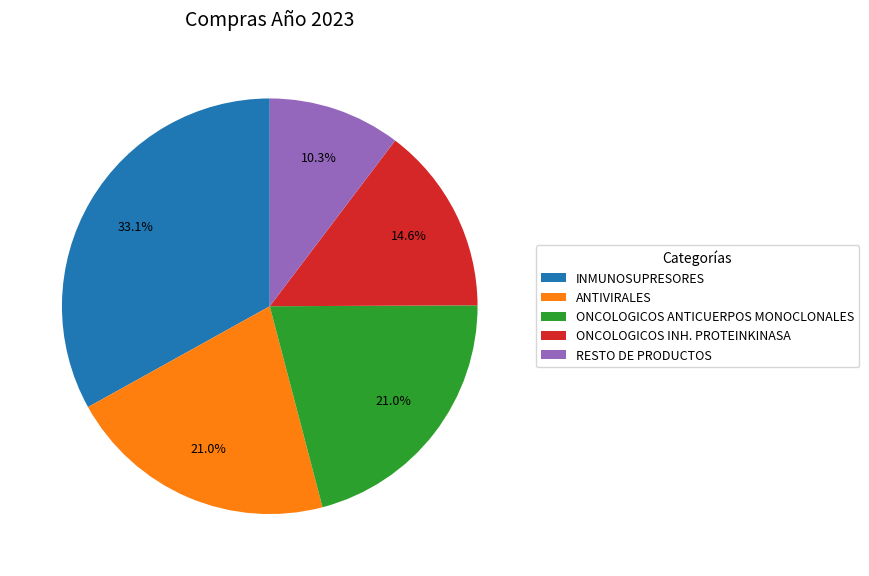

To the nearest percent, what is the average slice percentage?

20%